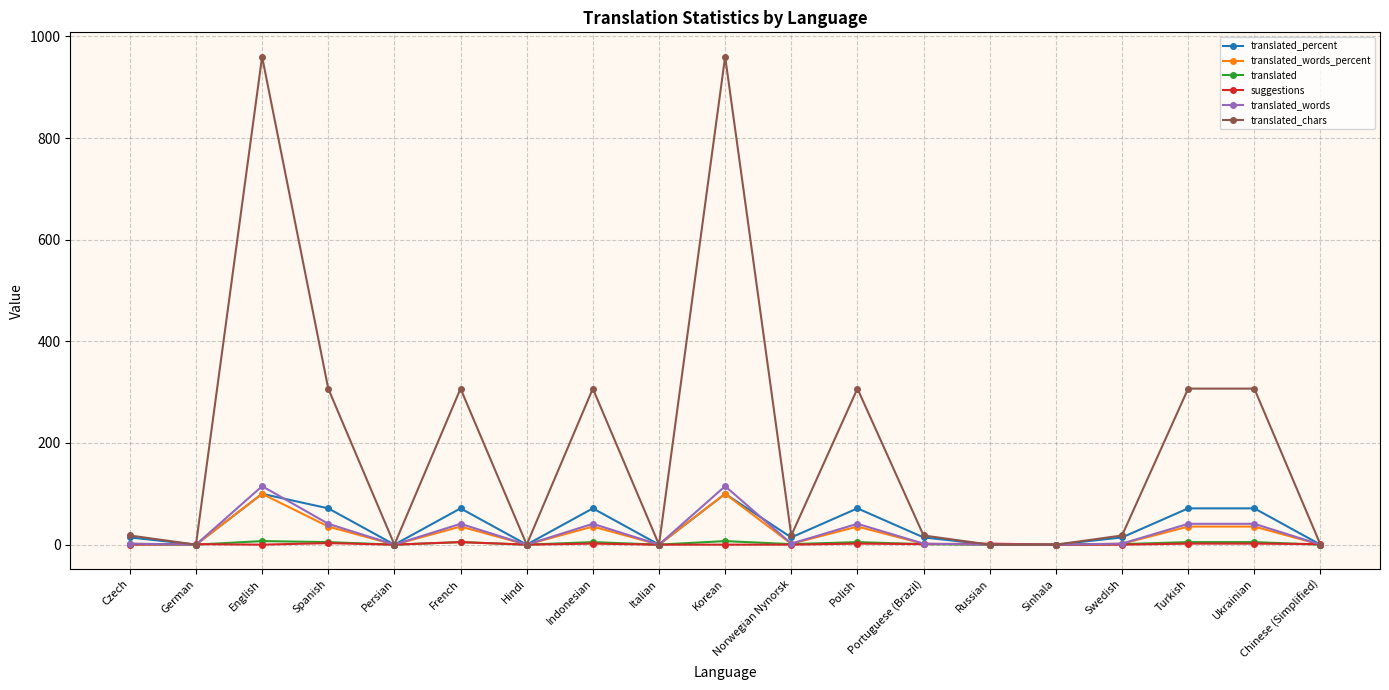

Which series has the largest range (max minus min)?

translated_chars